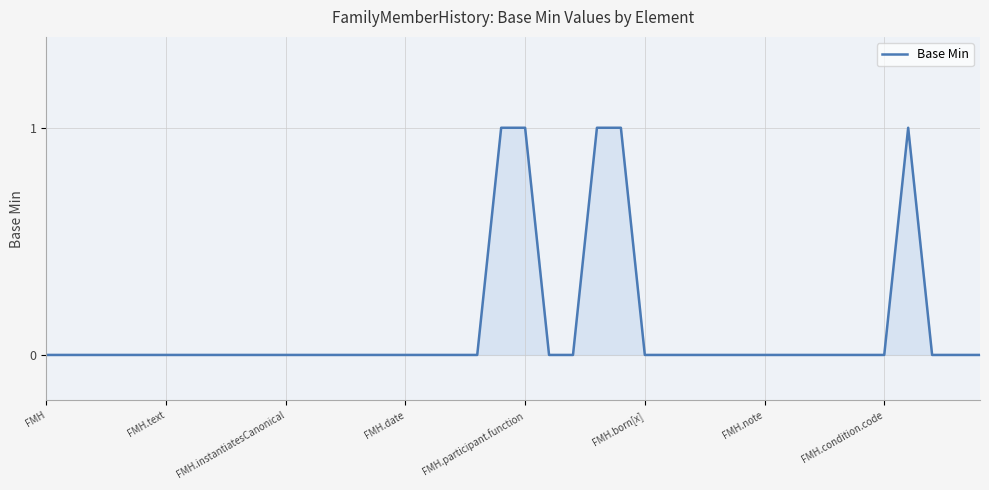

How many distinct data groups are displayed?

1